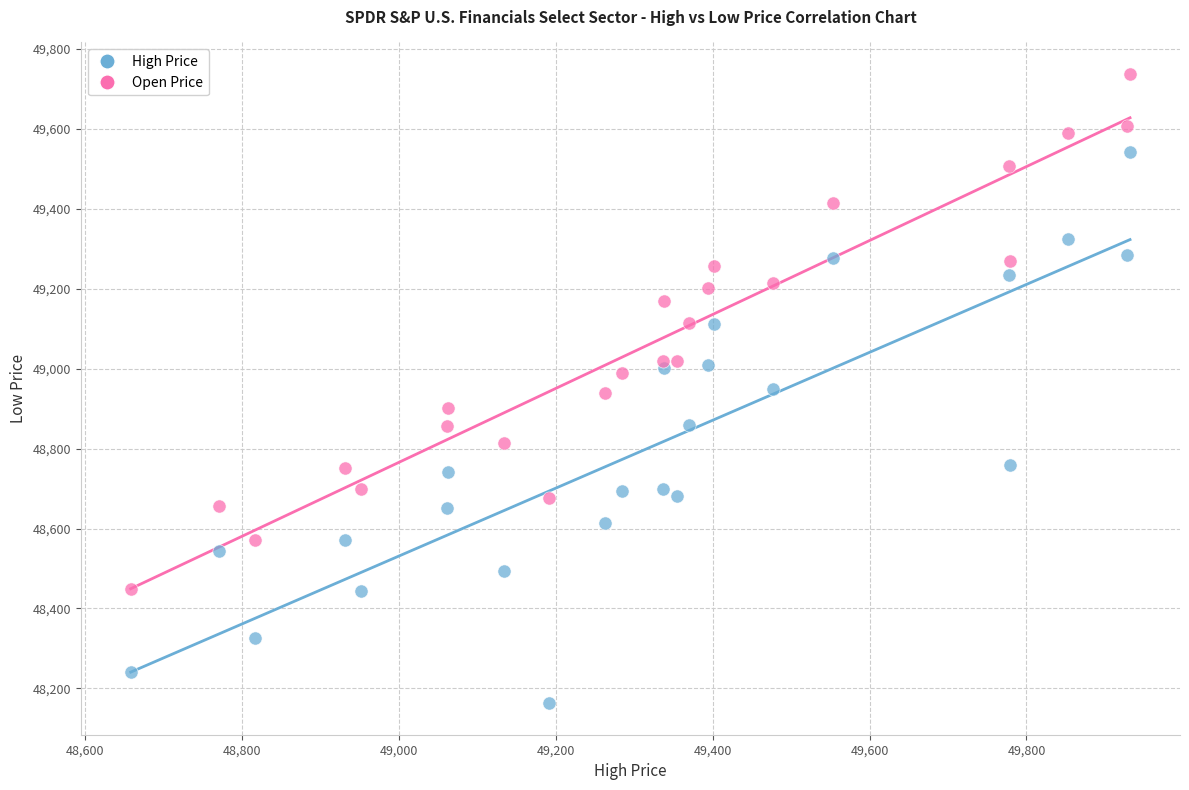

Which series contains the lowest Y value?

High Price